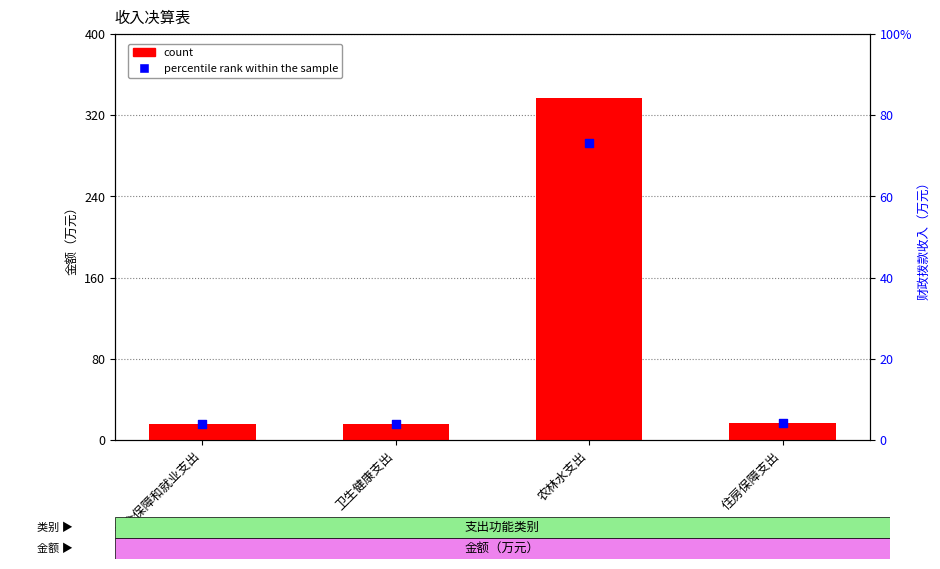

Which series reaches the minimum Y coordinate?

count